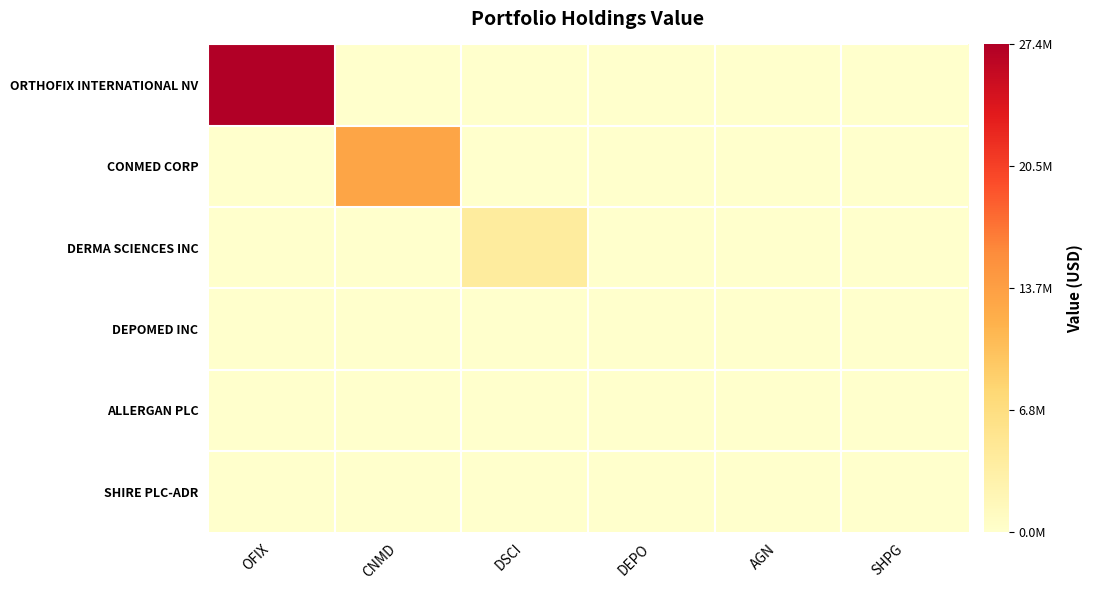

Which category has the lowest value across all series?

CNMD